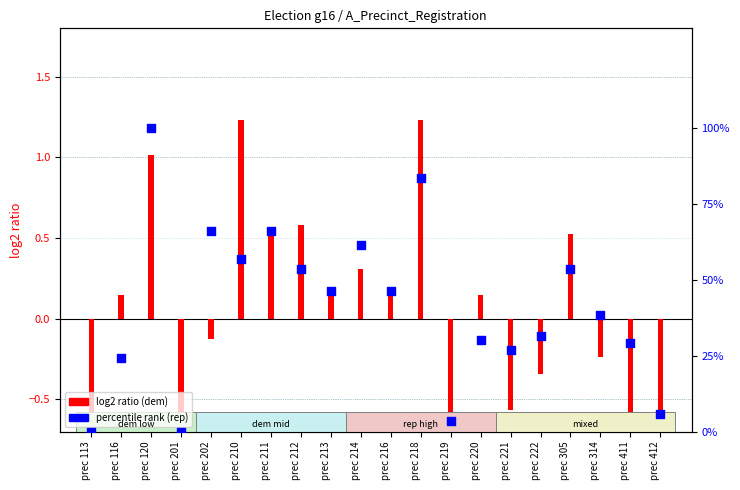

Approximately how many times larger is the value at prec 222 compared to prec 214?

0.5